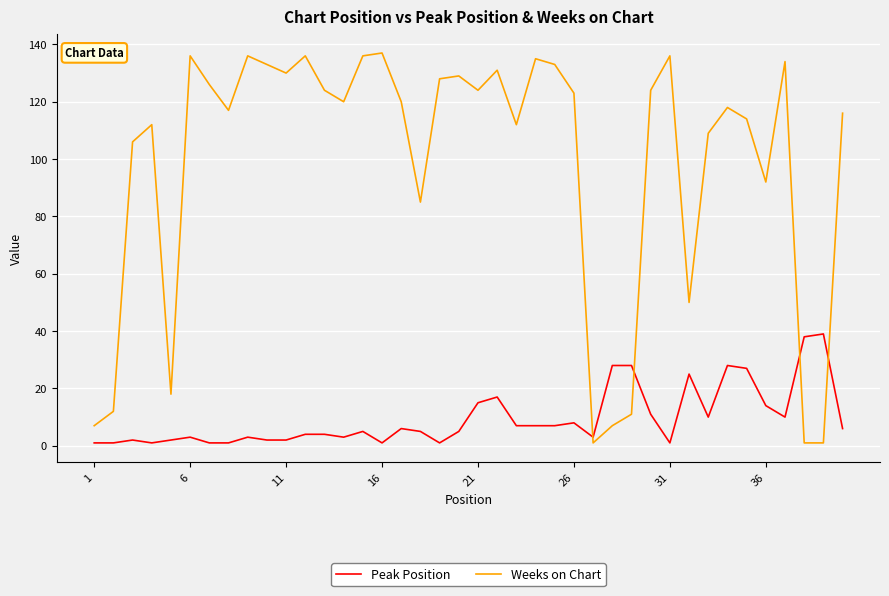

True or false: Weeks on Chart and Peak Position cross at least once.

True